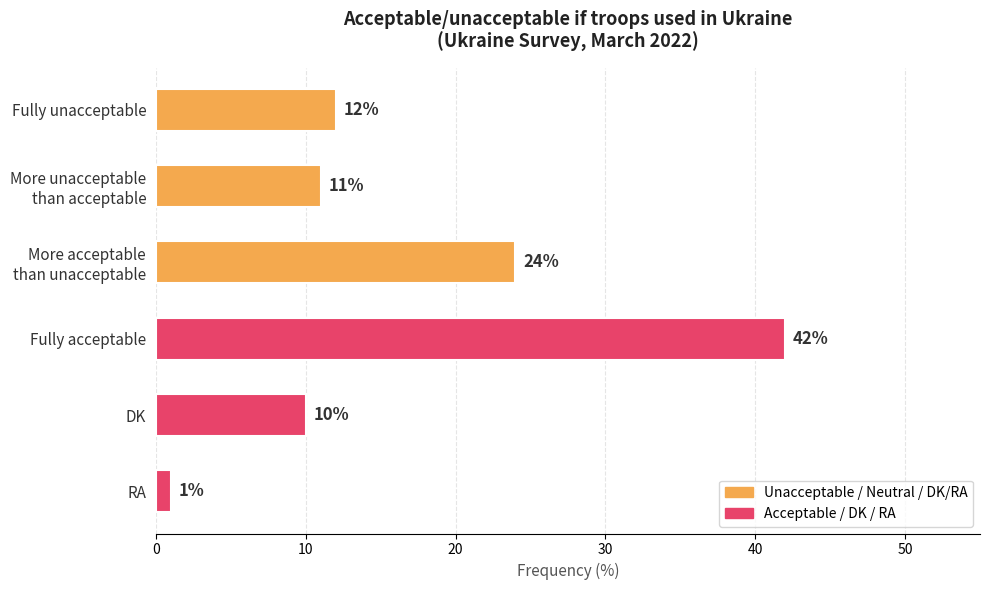

Reading top to bottom, what are all the values shown in this chart?

12	11	24	42	10	1